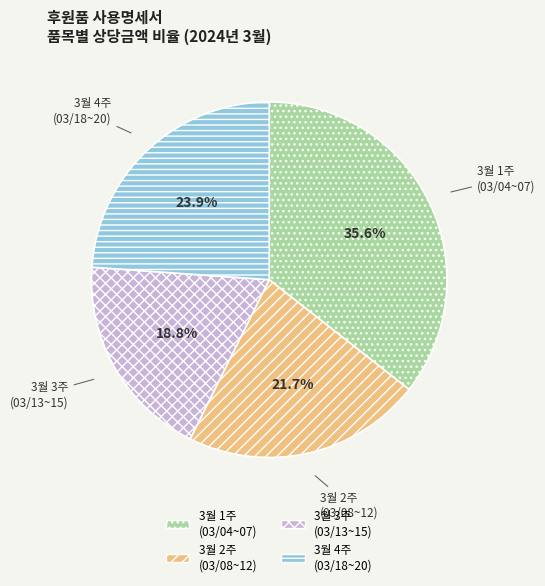

Does any single category account for the majority?

No